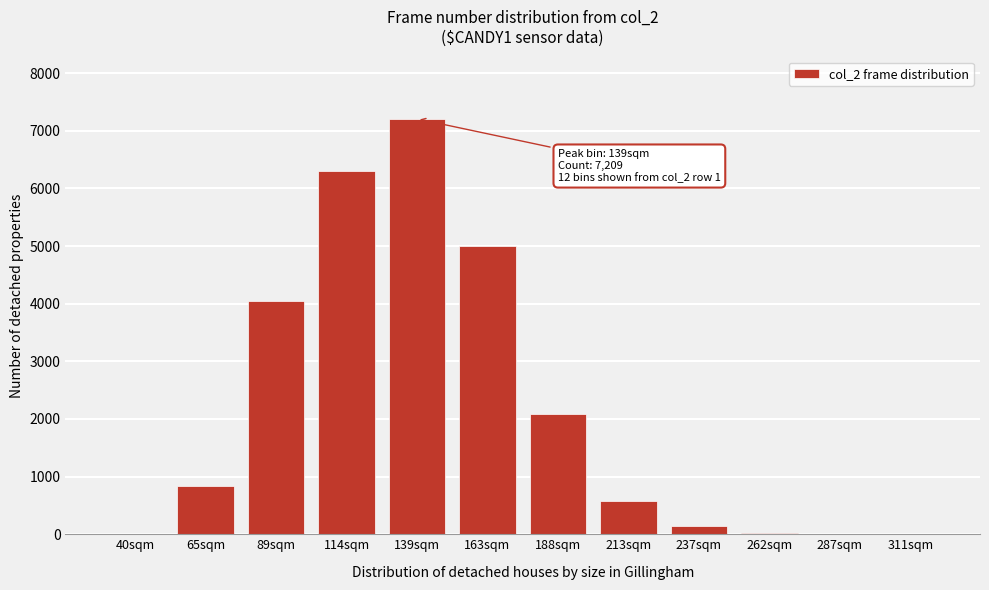

What is the maximum value shown in the chart?

7209